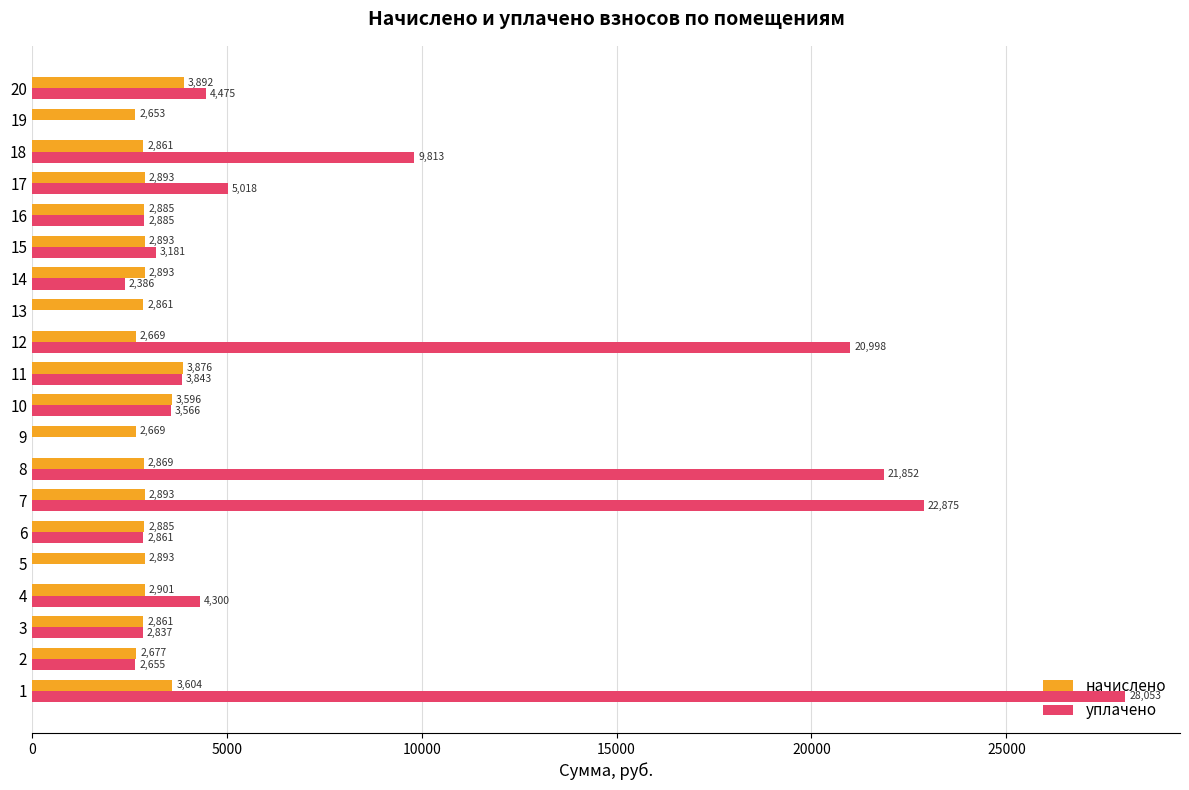

What is the sum of the уплачено values at 16 and 12?

23883.0